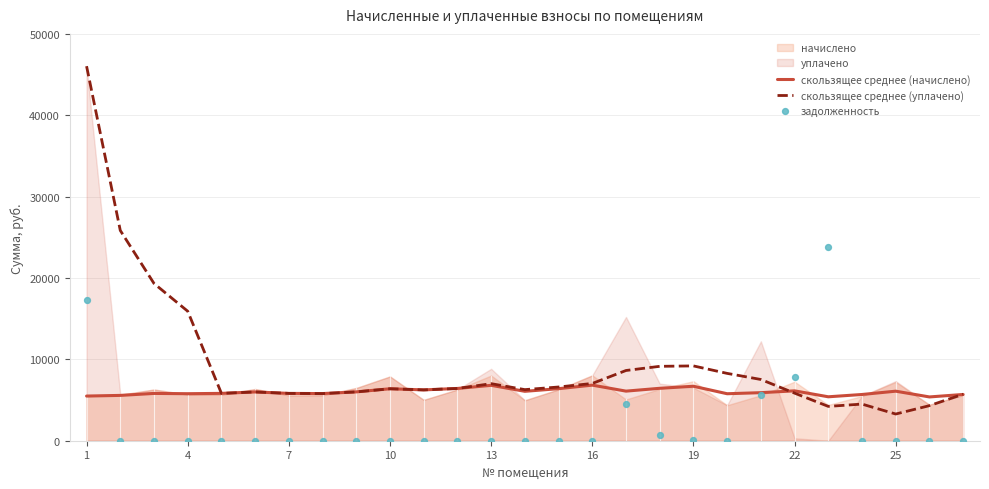

What value does the скользящее среднее (начислено) series have at 10?

6387.0